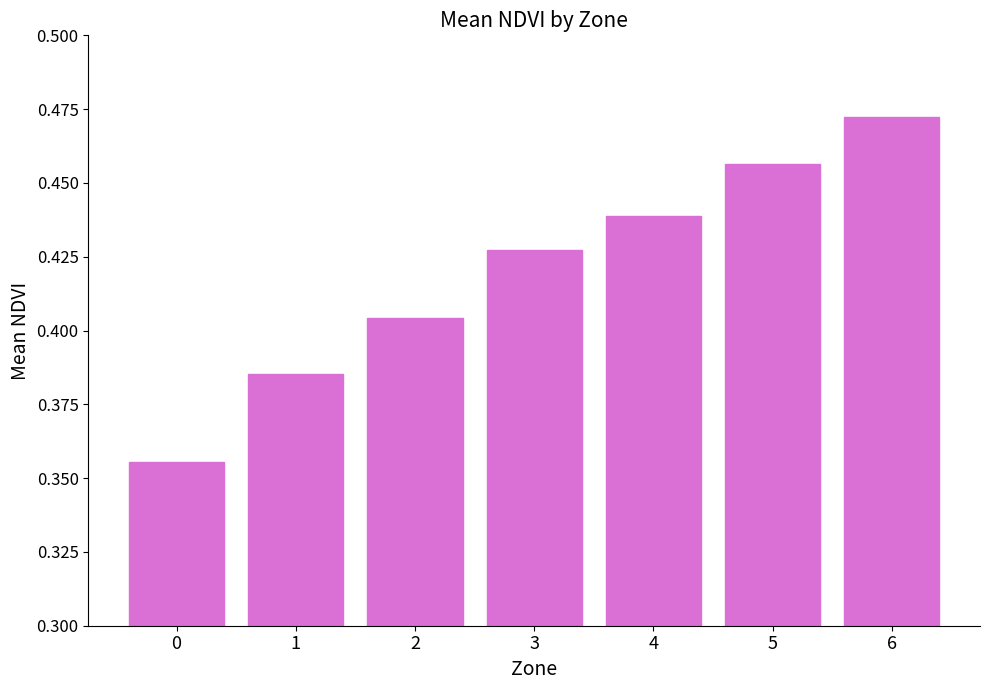

Count the values in the range 0 to 1.

7